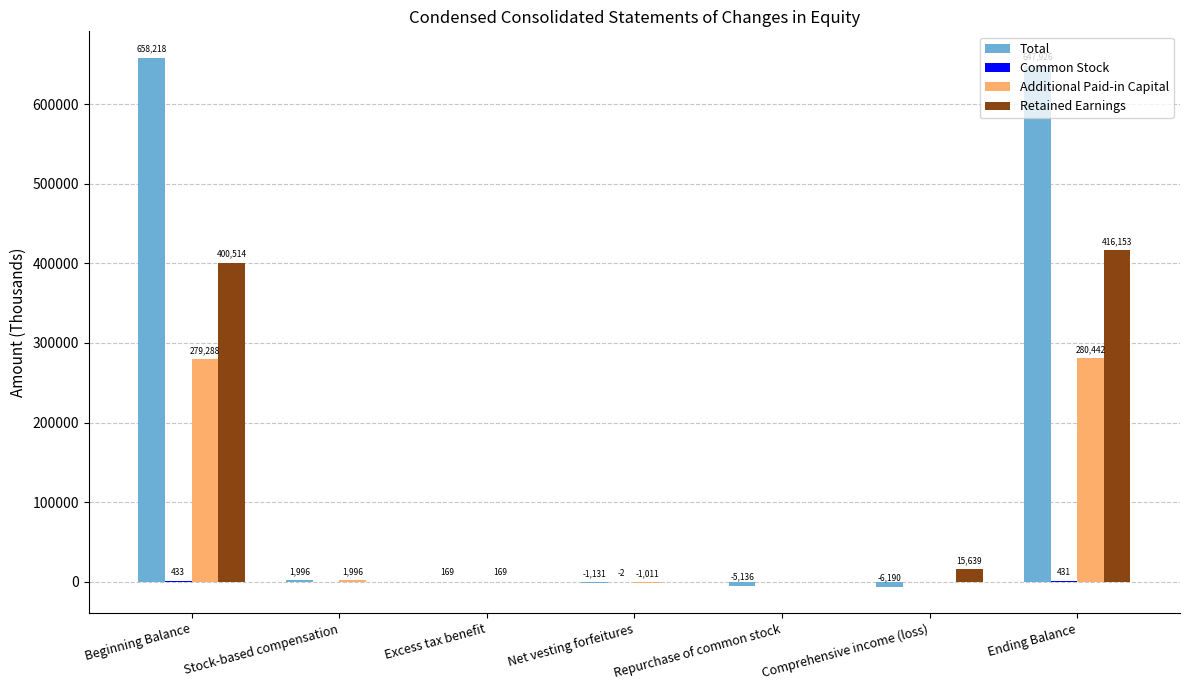

Is it true that Total equals 647926 at Ending Balance?

True